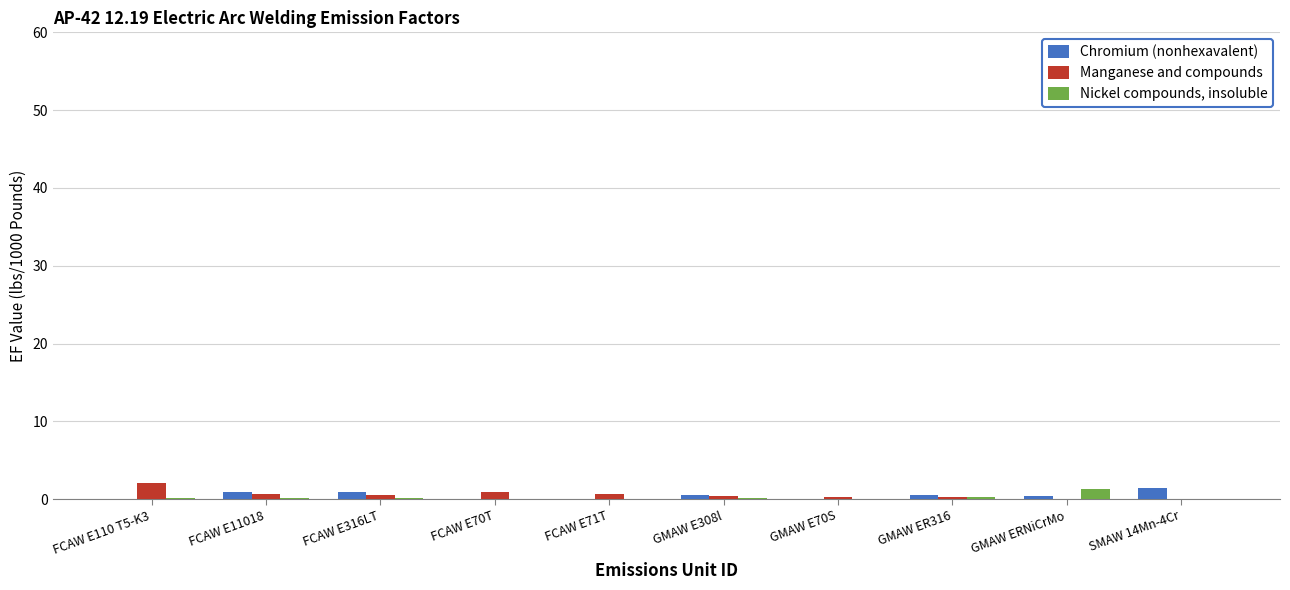

What is the greatest value displayed?

2.0